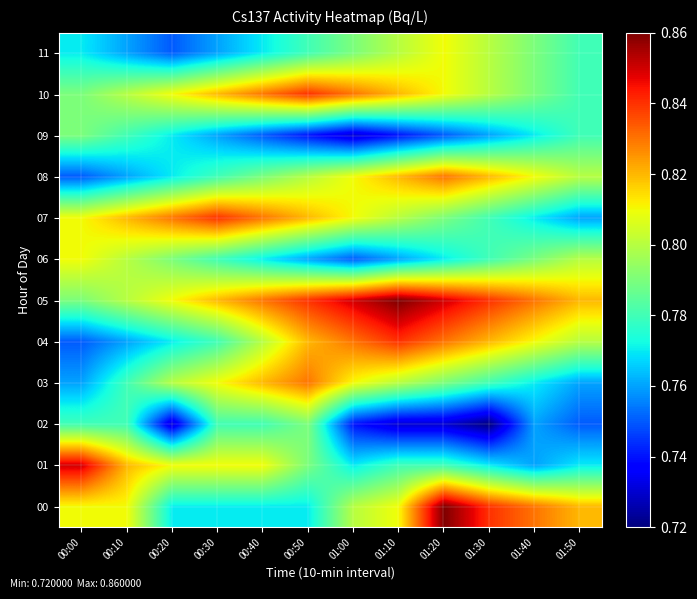

Which label corresponds to the smallest value in the chart?

01:30